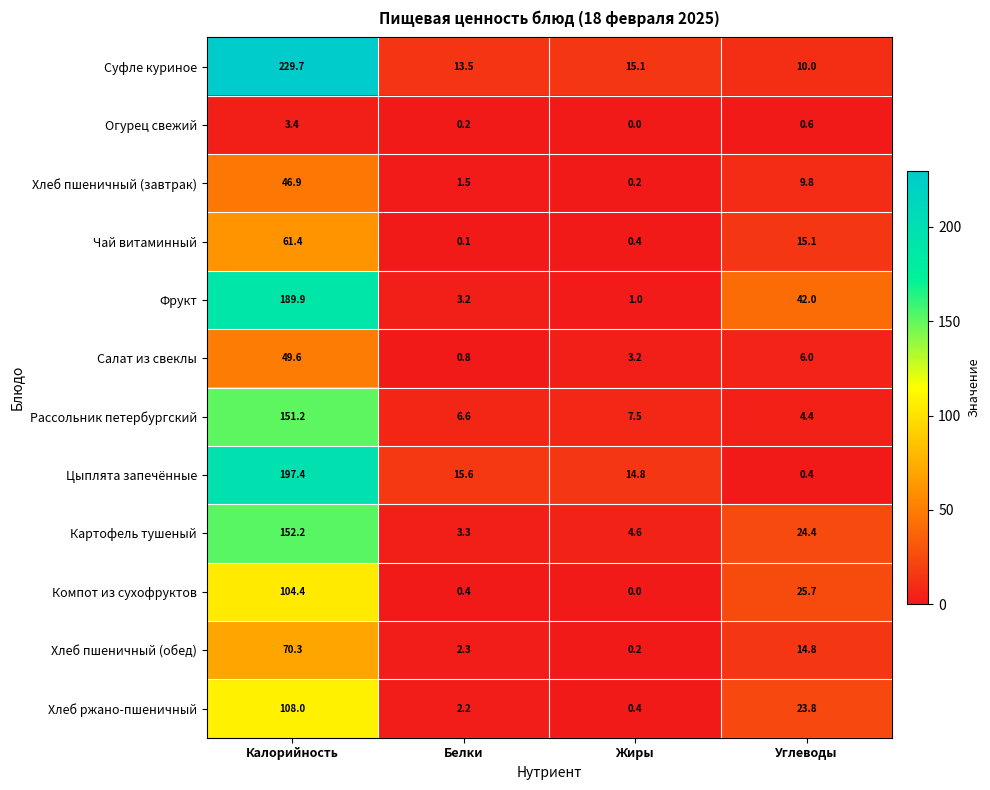

Is it true that Картофель тушеный equals 24.4 at Углеводы?

True